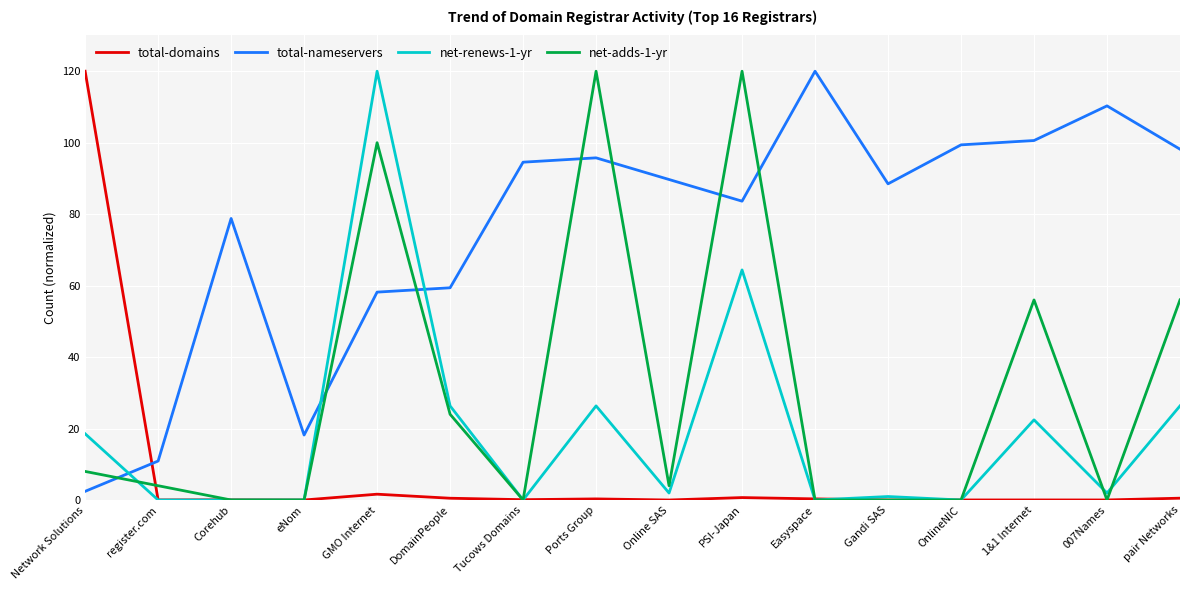

What is the sum of the net-adds-1-yr values at pair Networks and PSI-Japan?

176.0